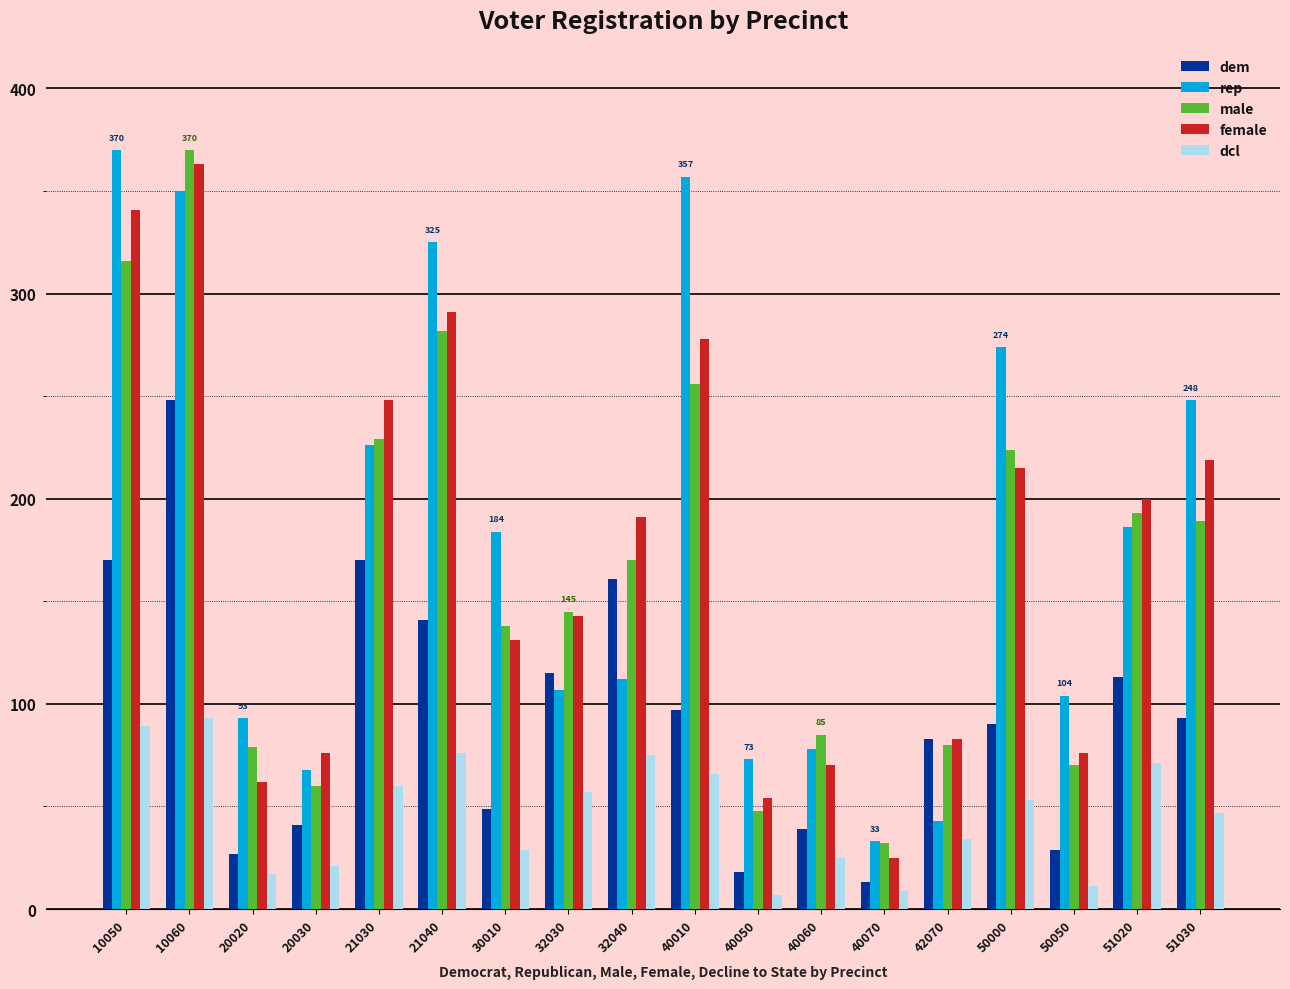

How many distinct data groups are displayed?

5